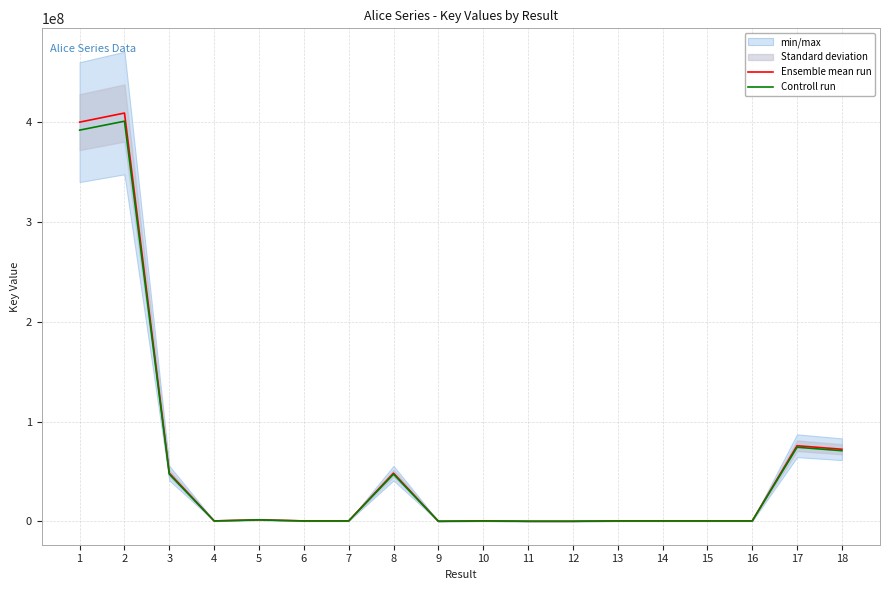

Reading right to left, what are all the values shown in this chart?

Ensemble mean run: 72224552.0	75728364.0	332453.0	332297.0	331255.0	332508.0	5827.0	6581.0	335859.0	6177.0	48218024.0	335867.0	335869.0	1438599.0	335861.0	48218101.0	409416134.0	400294867.0
Controll run: 70780061.0	74213796.7	325803.9	325651.1	324629.9	325857.8	5710.5	6449.4	329141.8	6053.5	47253663.5	329149.7	329151.6	1409827.0	329143.8	47253739.0	401227811.3	392288969.7